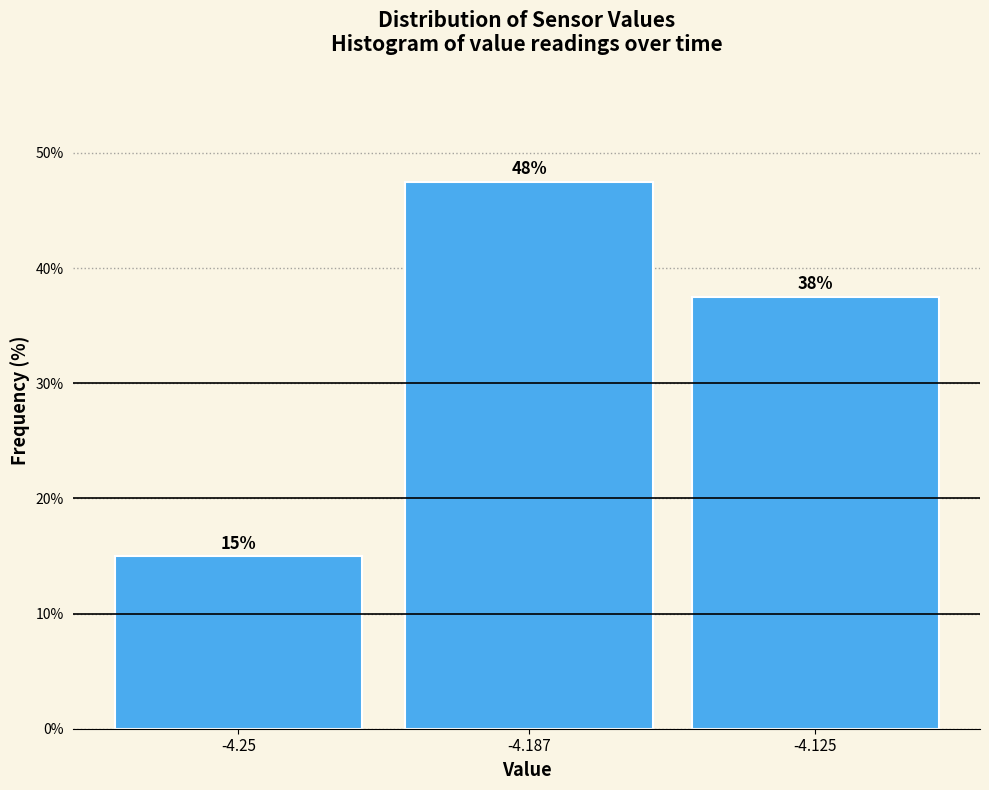

Does the chart contain any negative values?

No